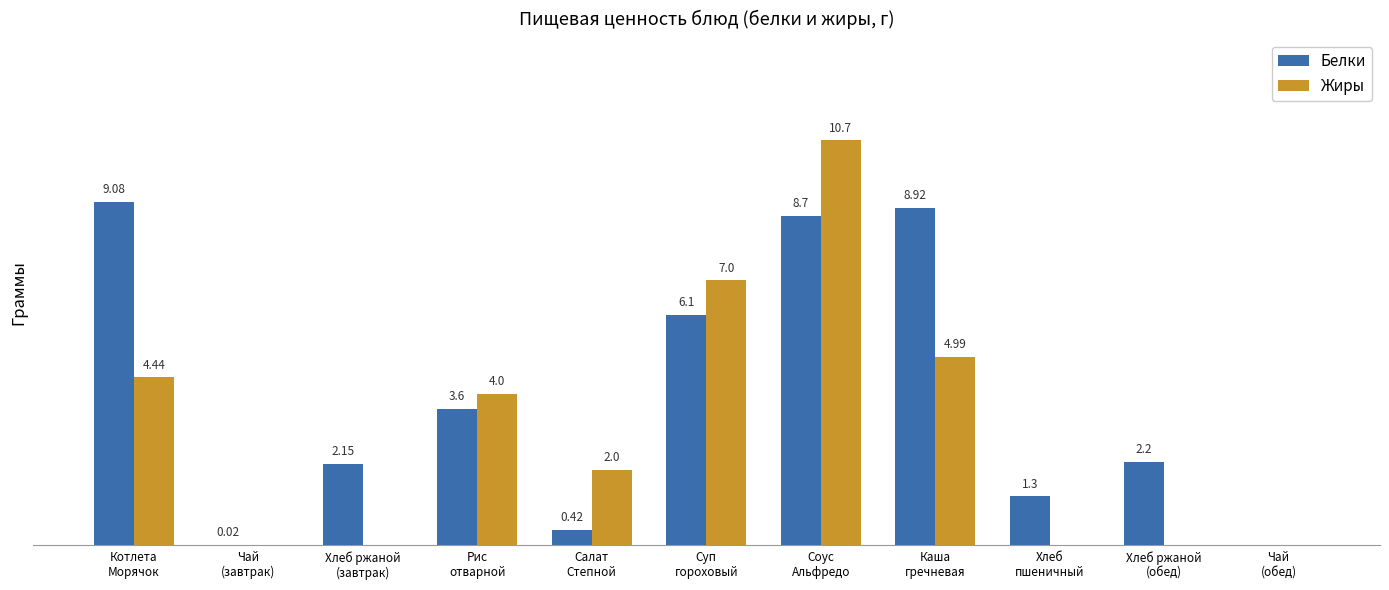

At which label is Белки closest to 4?

Рис
отварной